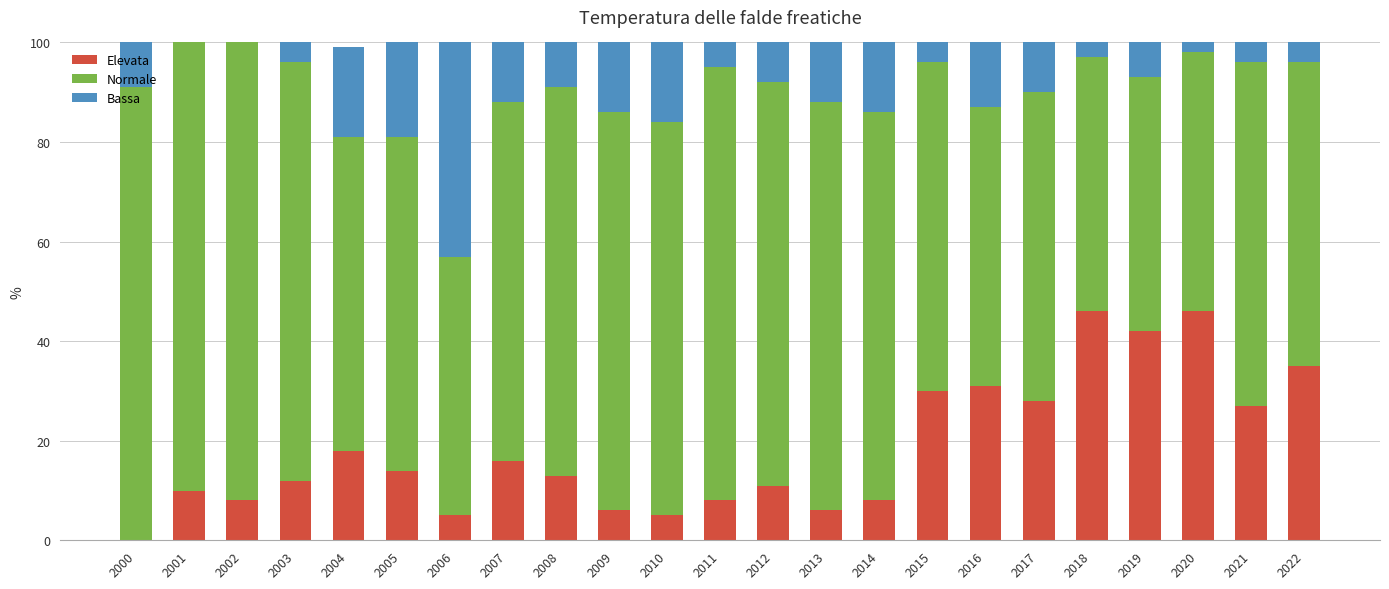

What is the total value across all series at 2005?

100